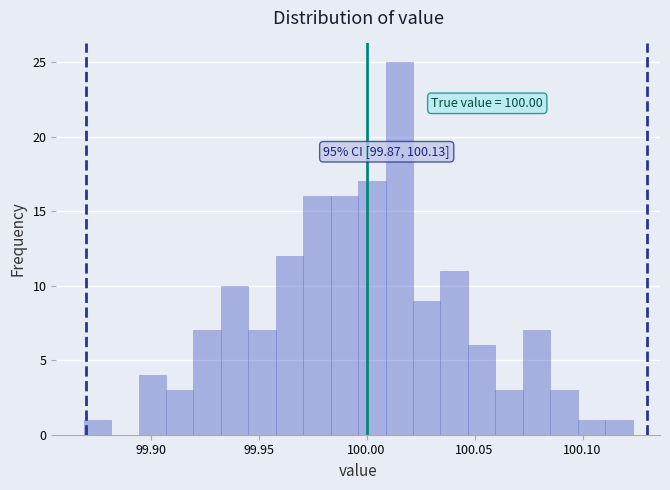

Around what value on the x-axis is the tallest bar? Give the approximate position of its centre, as read against the axis.

100.015